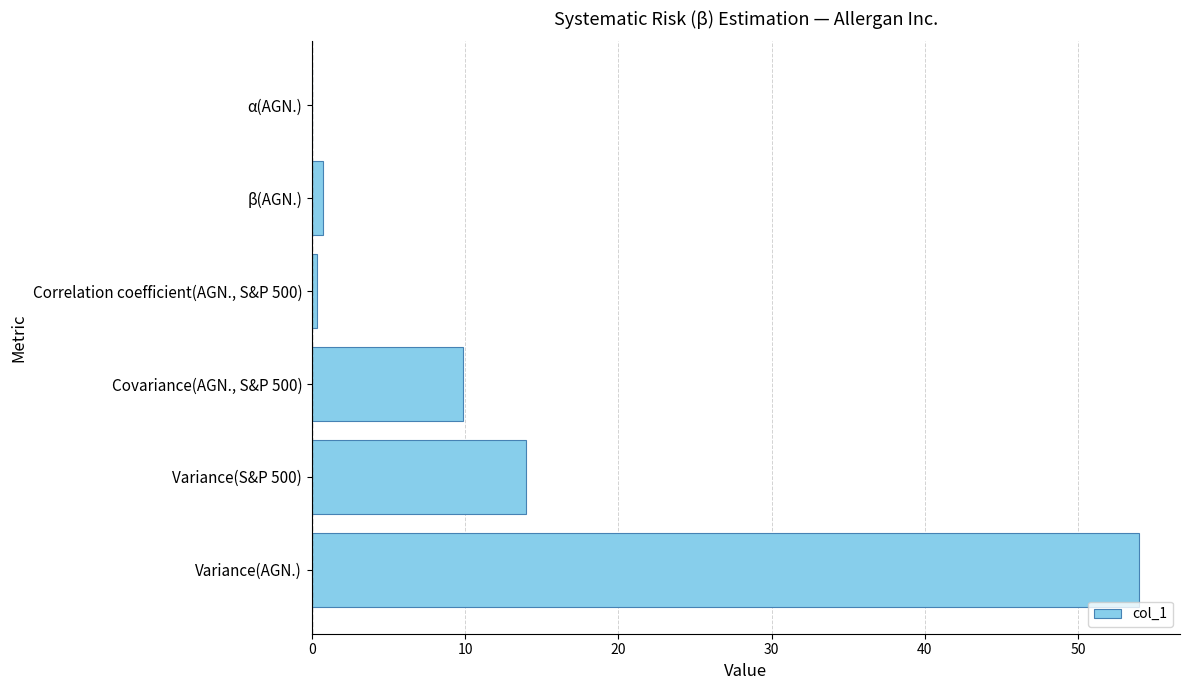

True or false: the data shows 9.9 at Covariance(AGN., S&P 500).

True